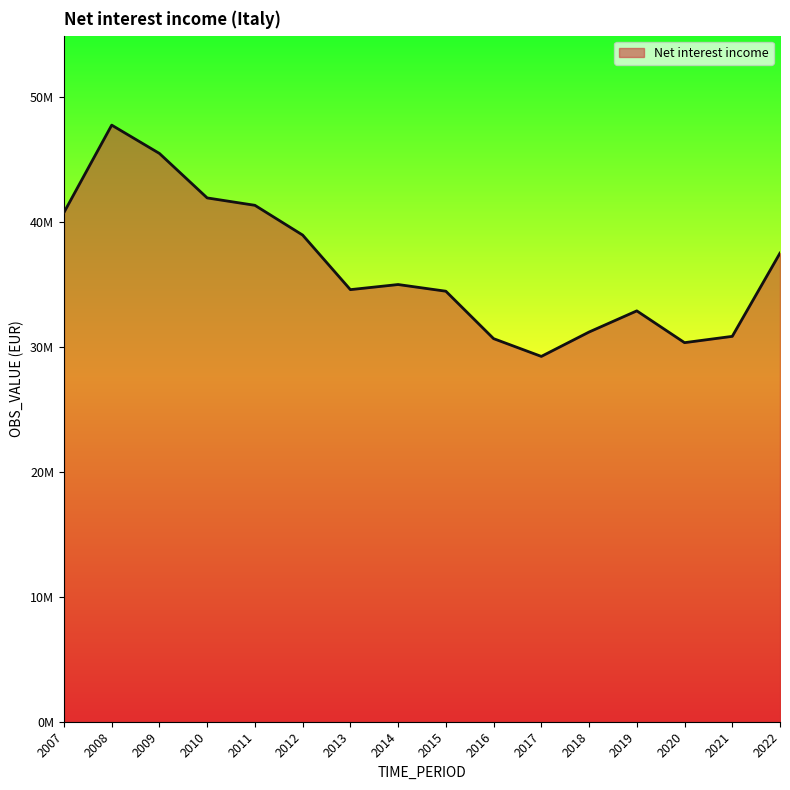

What is the smallest value displayed?

29225757